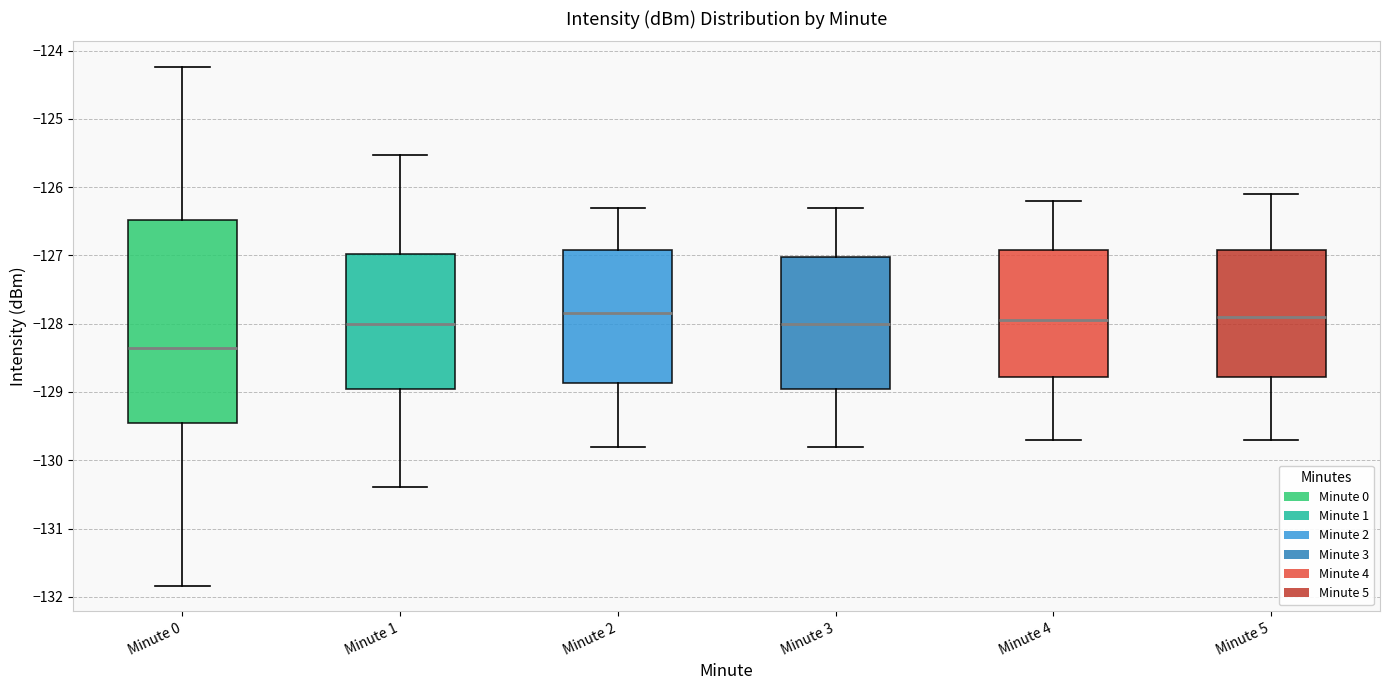

Comparing the boxes themselves (not the whiskers), which one is the tallest?

Minute 0